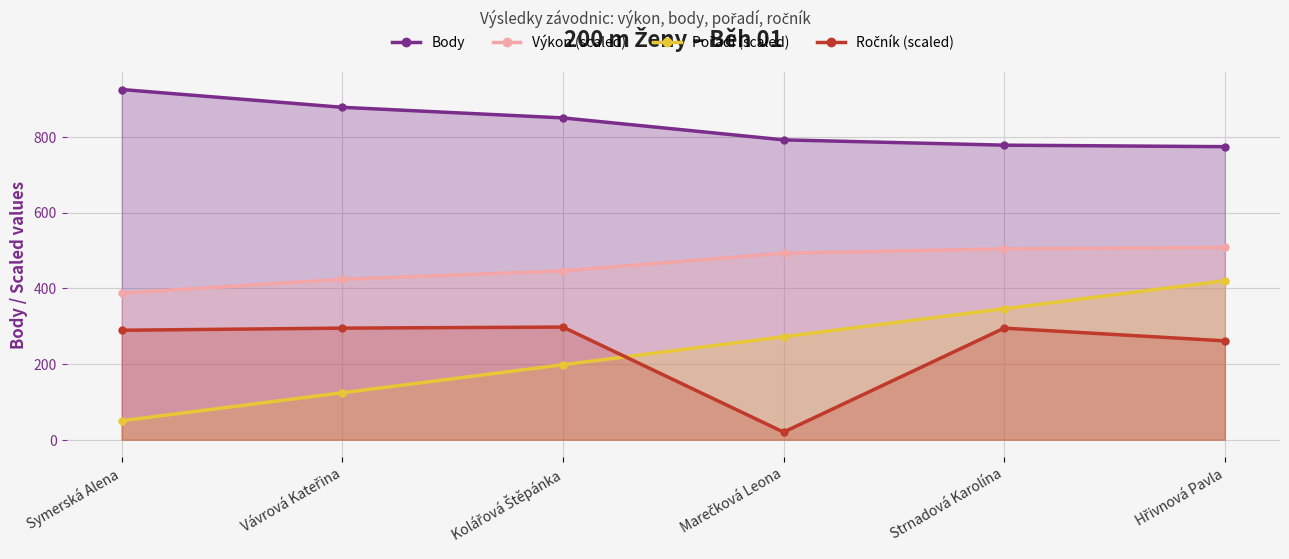

Is the value of Body at Strnadová Karolína greater than the value of Pořadí (scaled) at Symerská Alena?

Yes